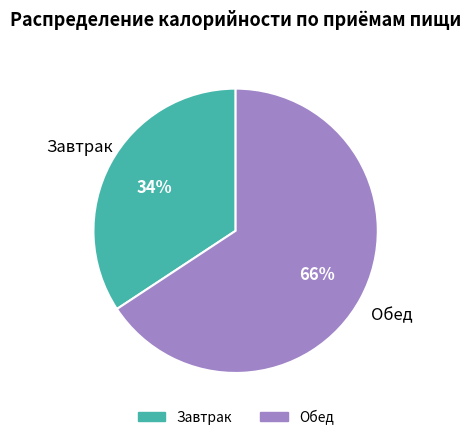

How many slices are in this pie chart?

2